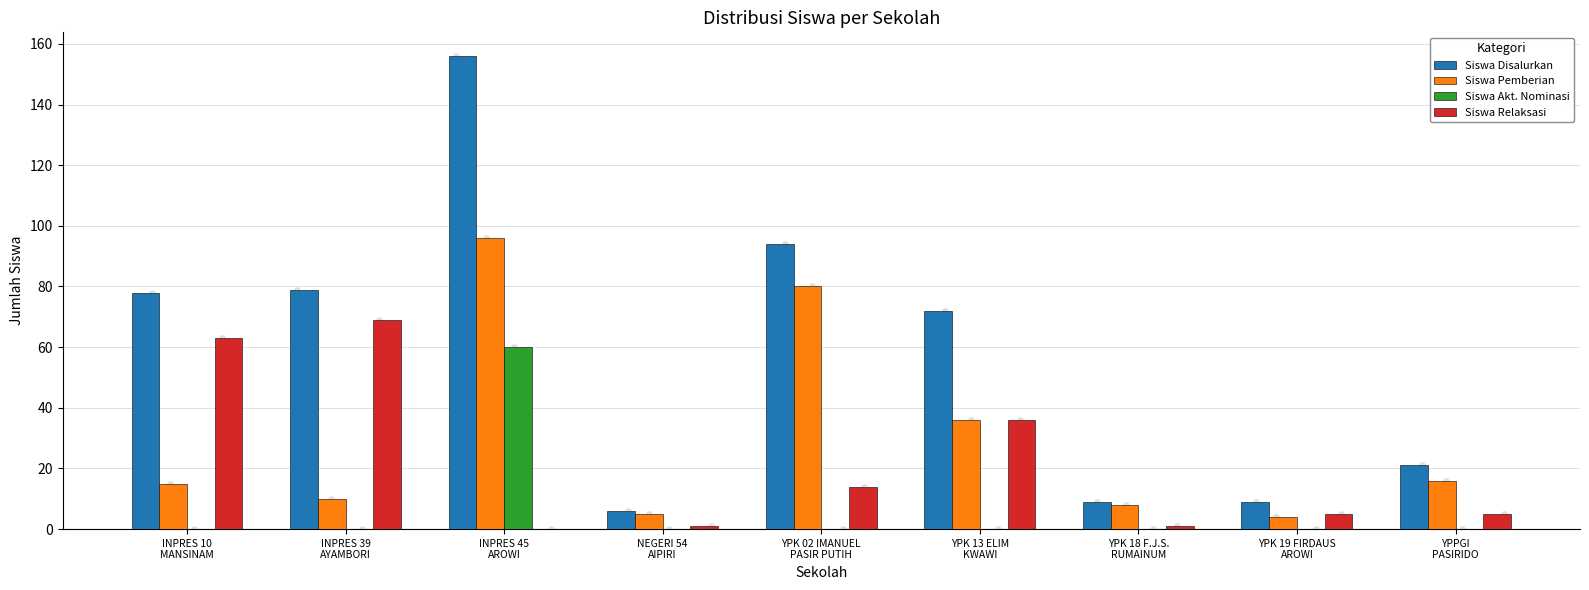

What are all the series names shown in the legend?

Siswa Disalurkan, Siswa Pemberian, Siswa Akt. Nominasi, Siswa Relaksasi